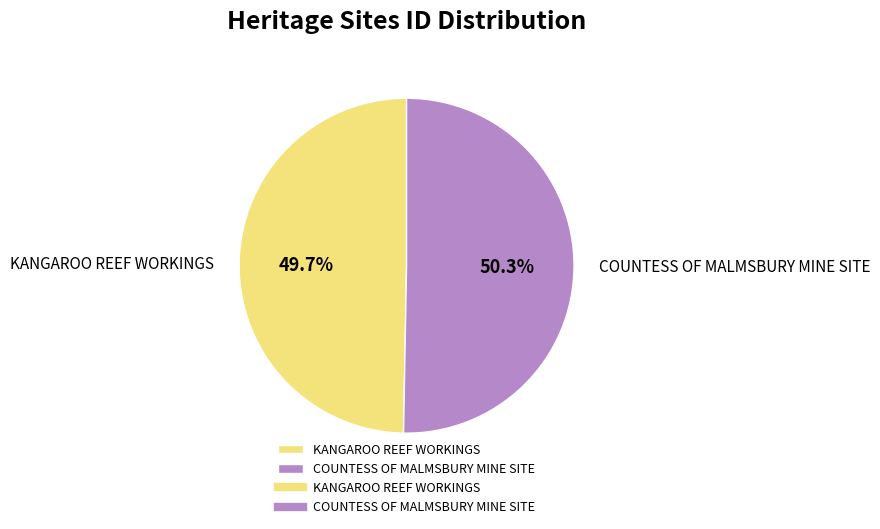

To the nearest percent, what is the difference between the largest and smallest slice percentages?

1%